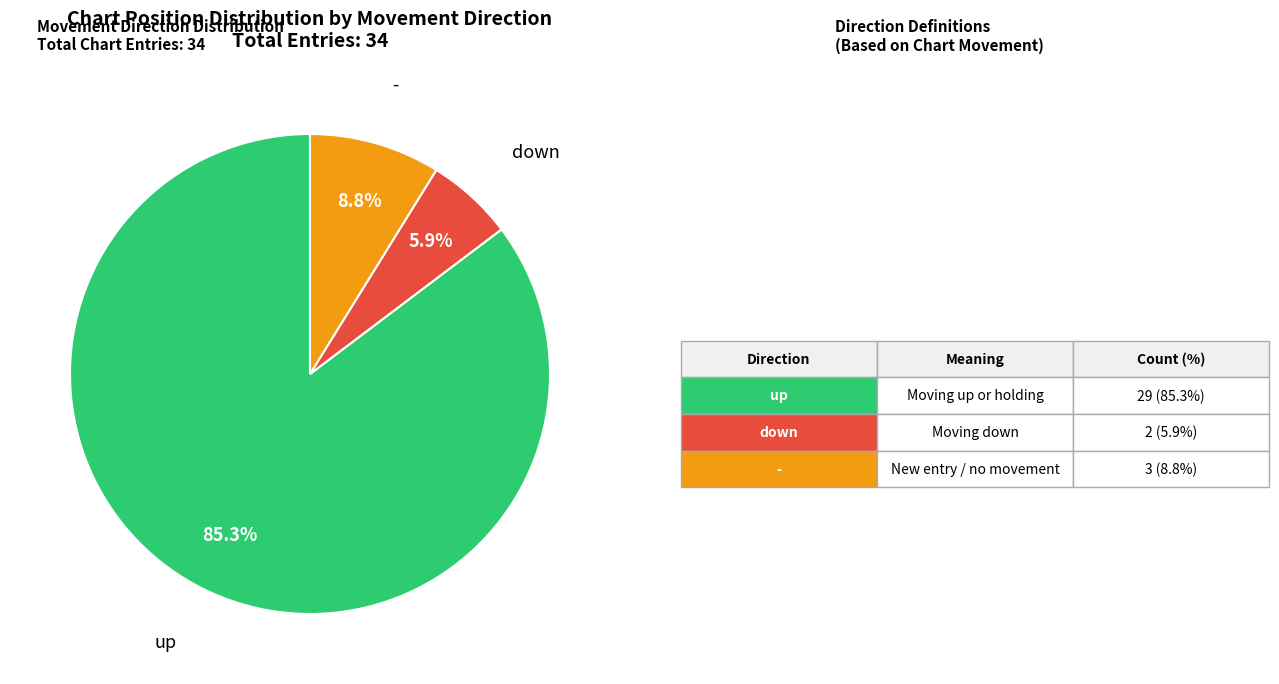

Count the number of slices in the pie.

3